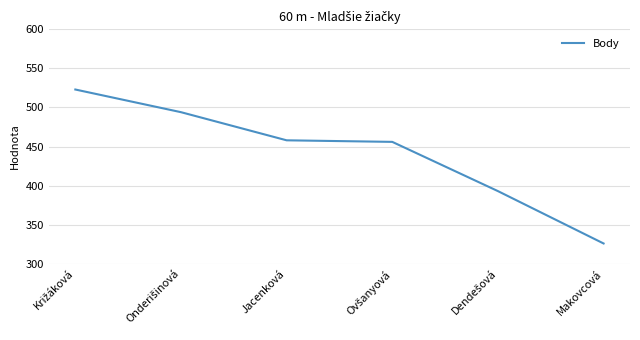

What is the minimum value shown in the chart?

326